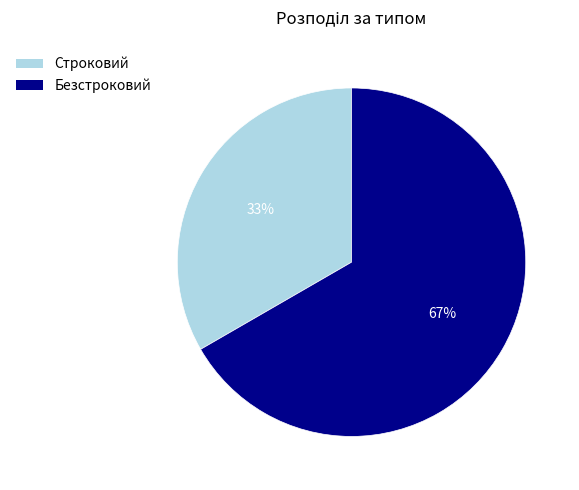

Is it true that Безстроковий is 67% of the pie?

True